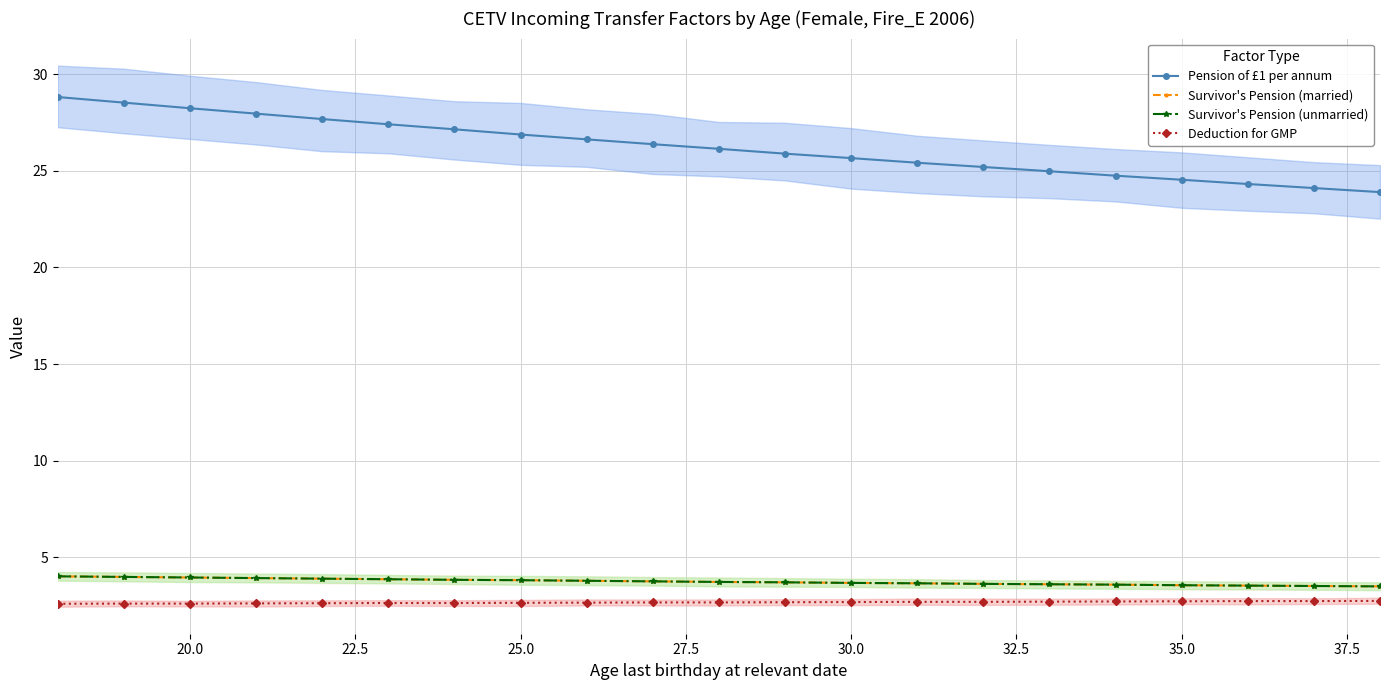

Reading left to right, transcribe all the data shown in this chart.

Pension of £1 per annum: 28.8	28.5	28.2	28.0	27.7	27.4	27.1	26.9	26.6	26.4	26.1	25.9	25.7	25.4	25.2	25.0	24.8	24.5	24.3	24.1	23.9
Survivor's Pension (married): 4.0	4.0	4.0	3.9	3.9	3.9	3.8	3.8	3.8	3.8	3.7	3.7	3.7	3.7	3.6	3.6	3.6	3.6	3.5	3.5	3.5
Survivor's Pension (unmarried): 4.0	4.0	4.0	3.9	3.9	3.9	3.8	3.8	3.8	3.8	3.7	3.7	3.7	3.7	3.6	3.6	3.6	3.6	3.5	3.5	3.5
Deduction for GMP: 2.6	2.6	2.6	2.6	2.6	2.6	2.6	2.6	2.7	2.7	2.7	2.7	2.7	2.7	2.7	2.7	2.7	2.7	2.7	2.7	2.8